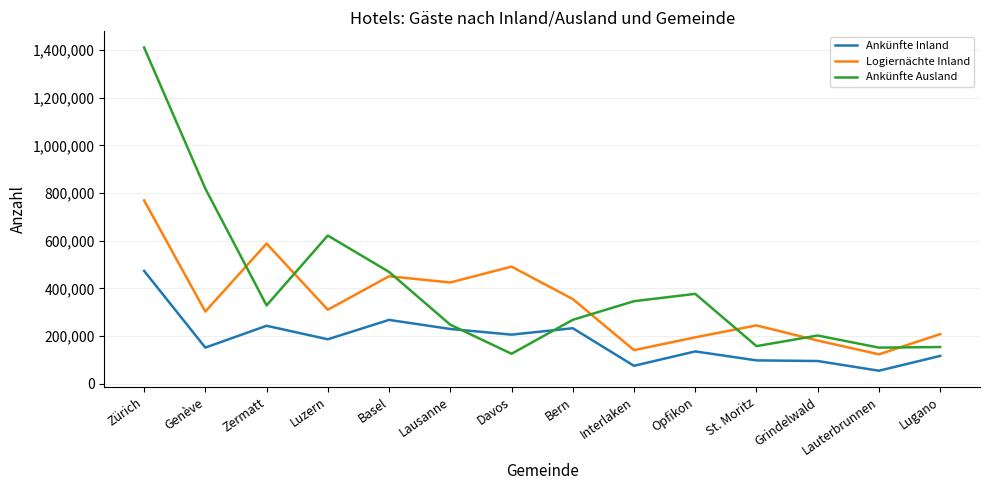

The value of Logiernächte Inland at Zürich is 236400. True or false?

False